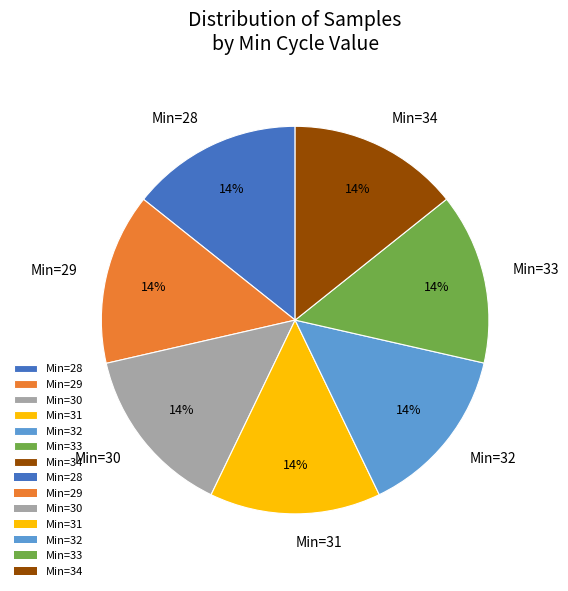

Combined, do Min=31 and Min=30 account for over 50%?

No